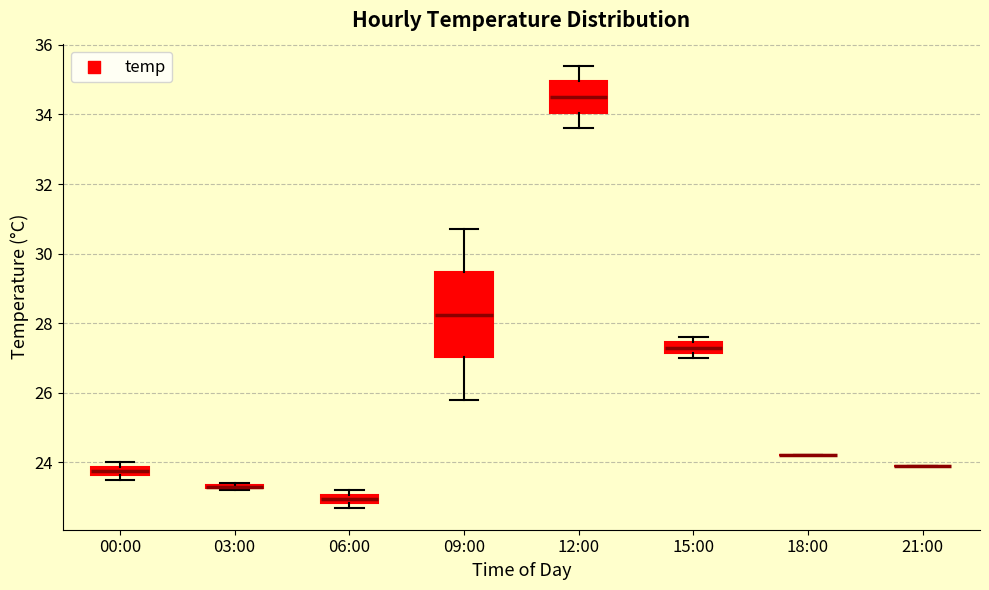

Where is the lower edge of the box for 00:00 on the y-axis? The values are not printed on the chart, so give them approximately, as read against the axis.

23.6